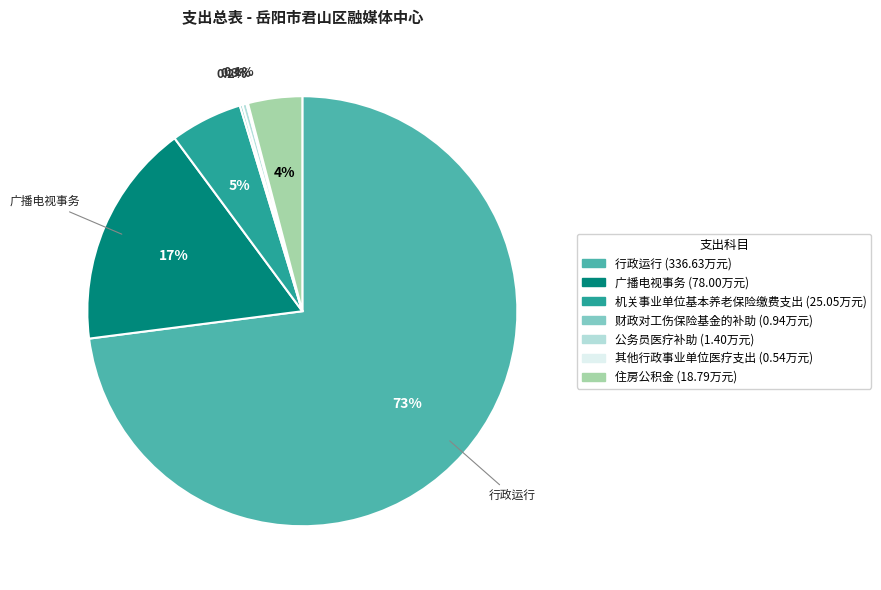

Is there any slice that represents more than half of the pie?

Yes